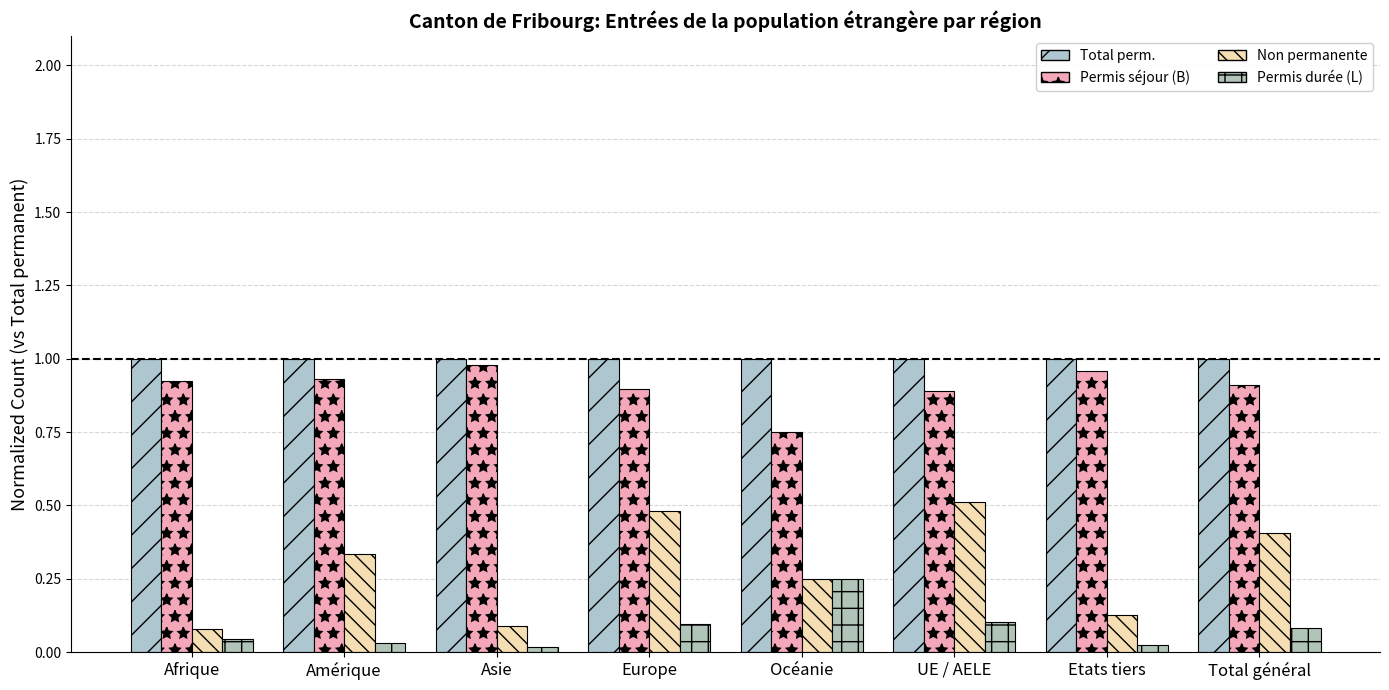

What is the label of the 7th bar from the left?

Etats tiers